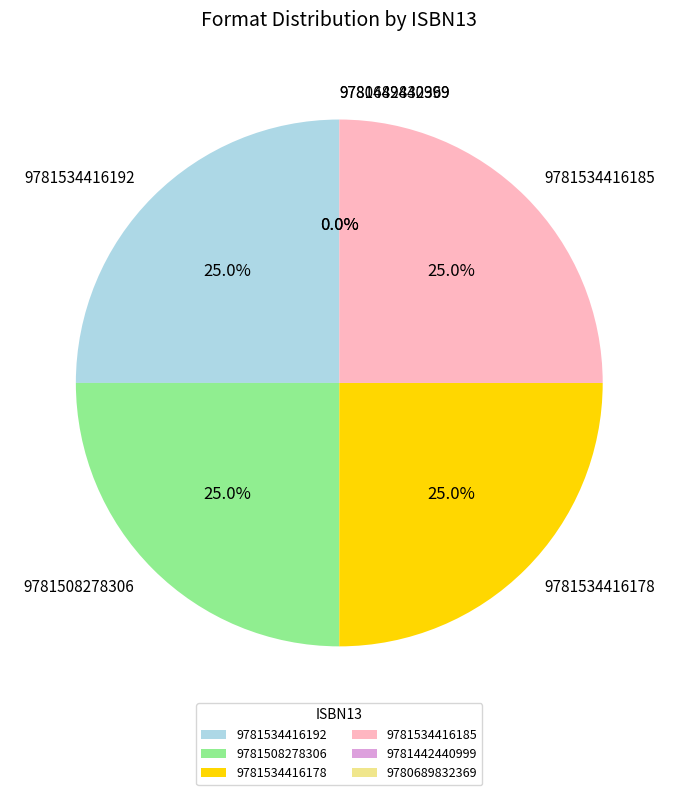

Does 9781534416178 represent more than half of the total?

No